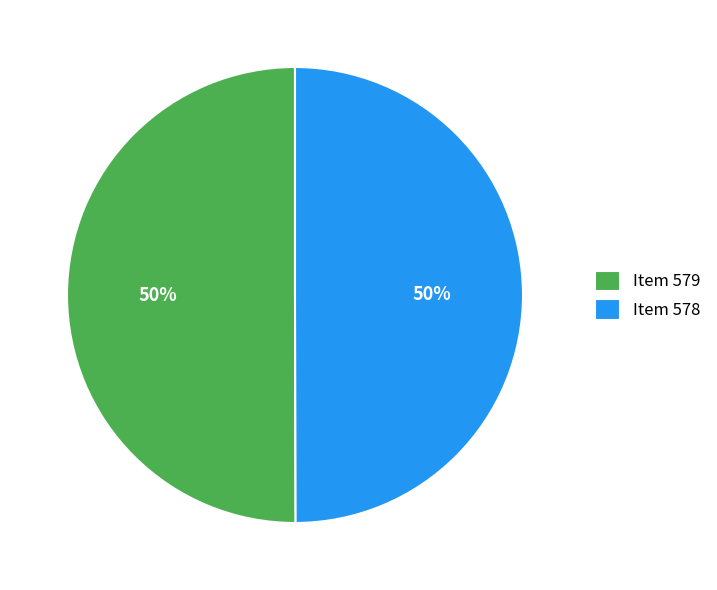

To the nearest percent, what is the combined percentage of Item 579 and Item 578?

100%